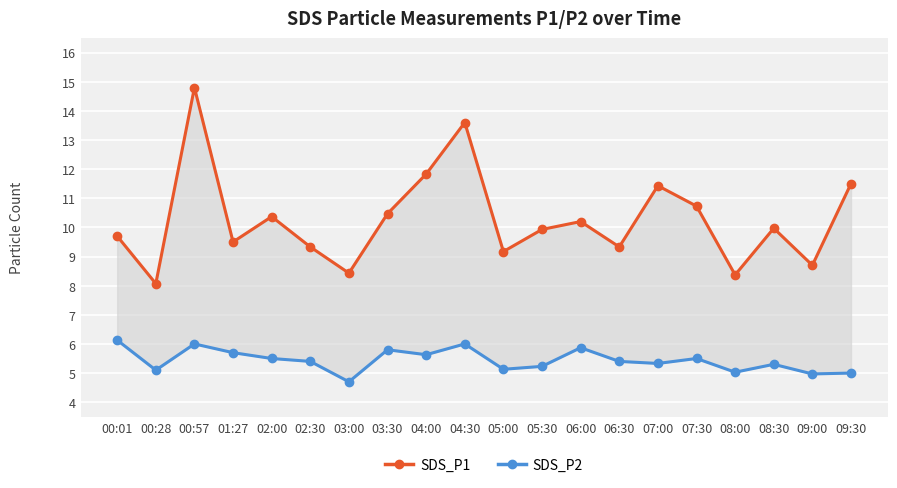

Where does the SDS_P1 series first go above 9?

00:01